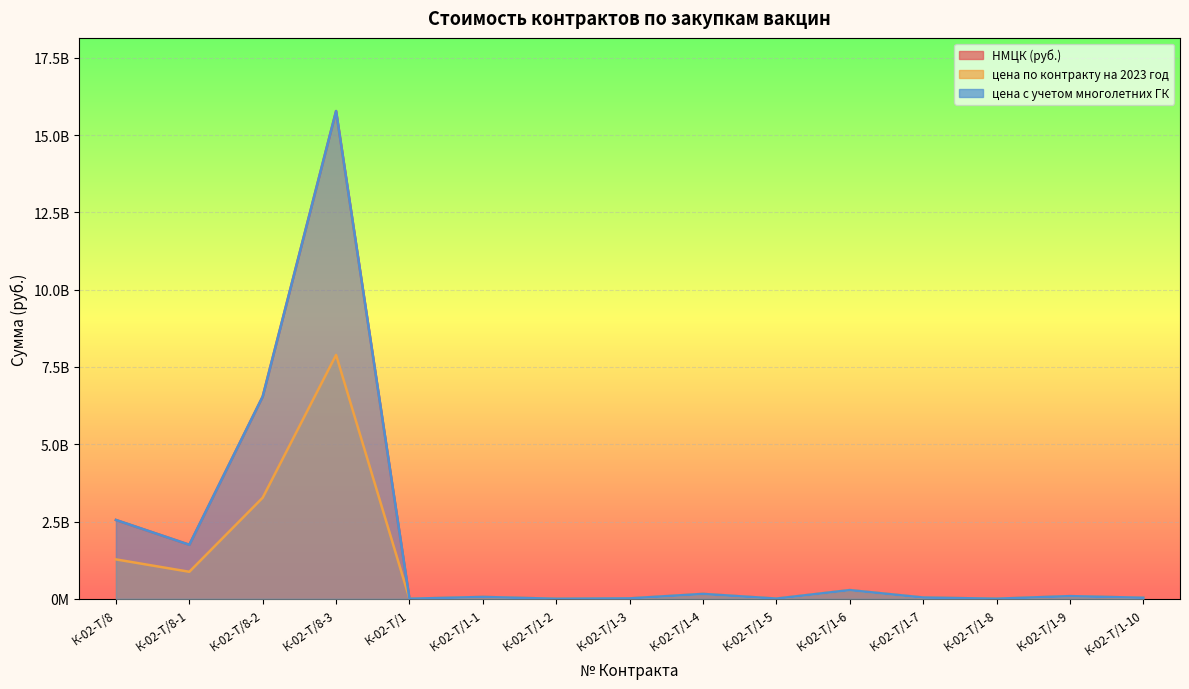

Where is цена с учетом многолетних ГК nearest to the value 7890704037?

К-02-Т/8-2